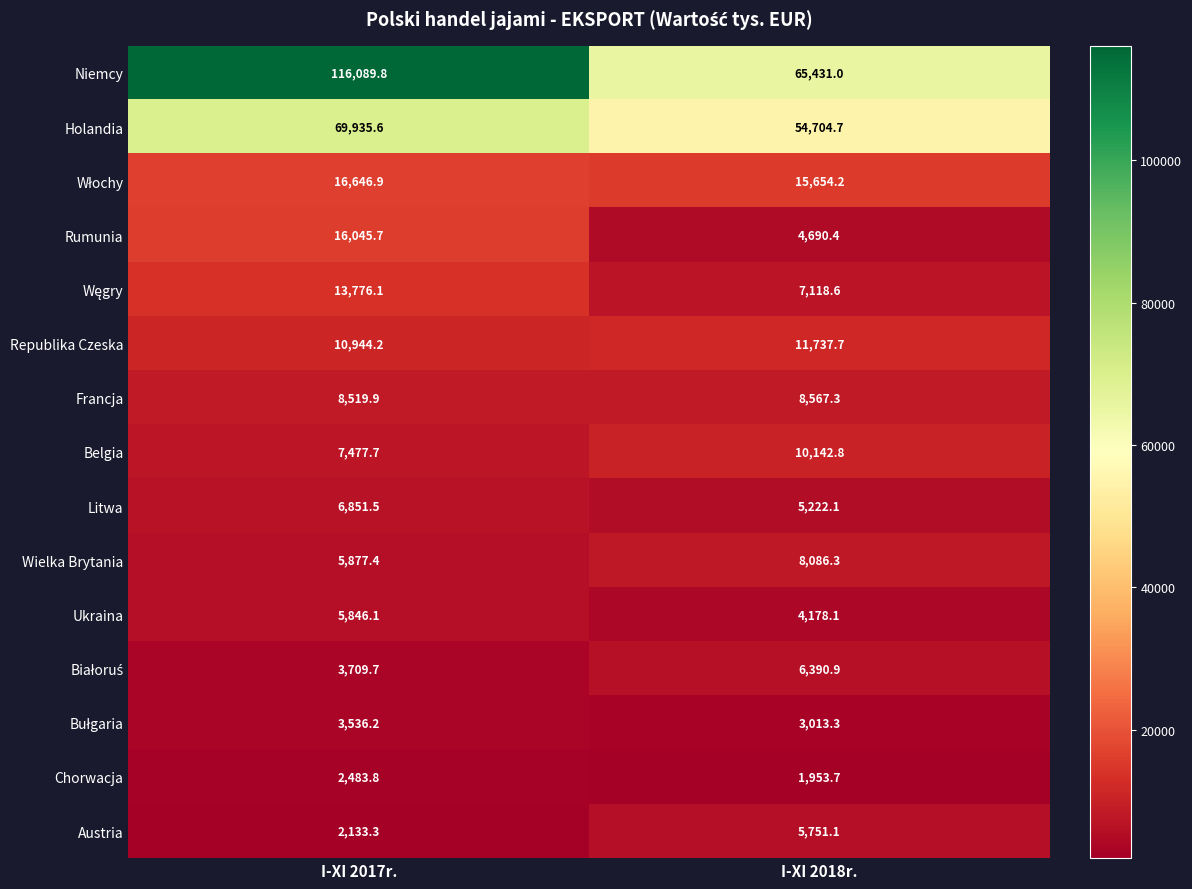

Where does the Rumunia series first go above 16045?

I-XI 2017r.